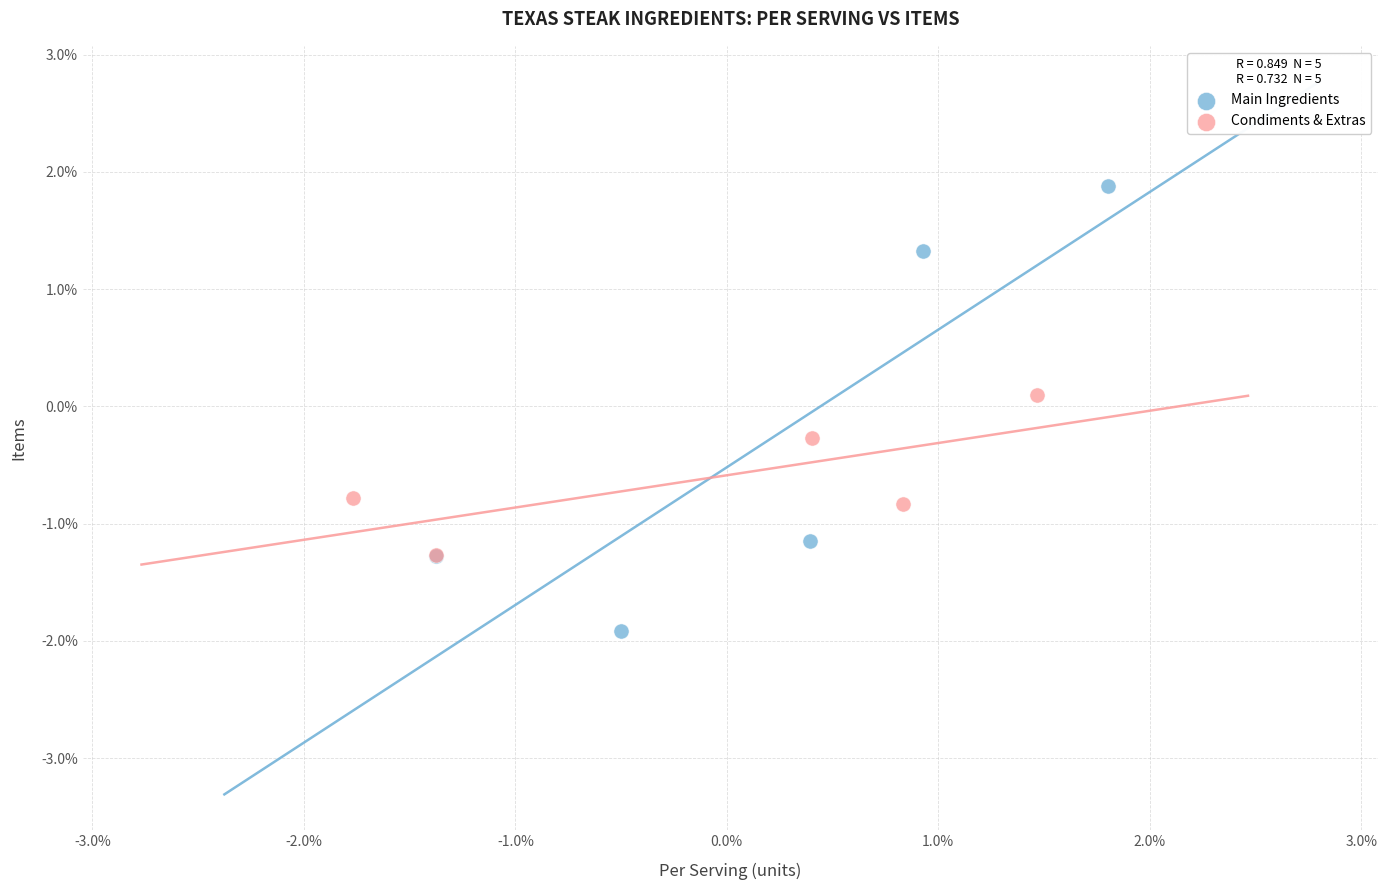

Which series contains the lowest Y value?

Main Ingredients